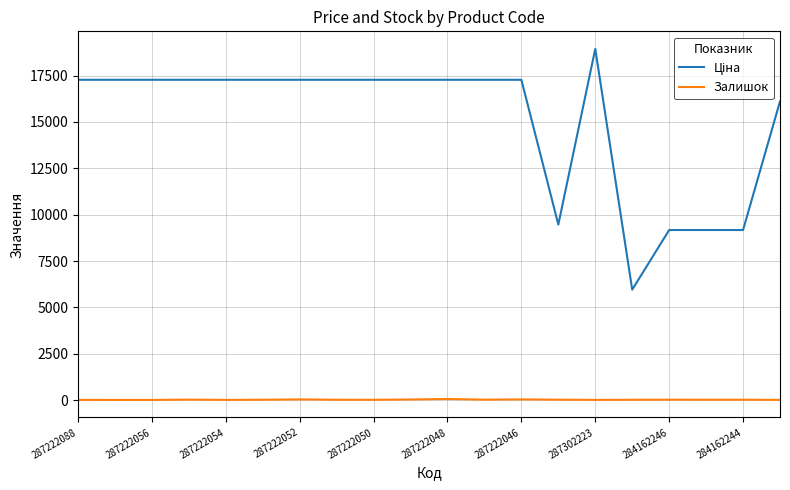

What is the greatest value displayed?

18943.8